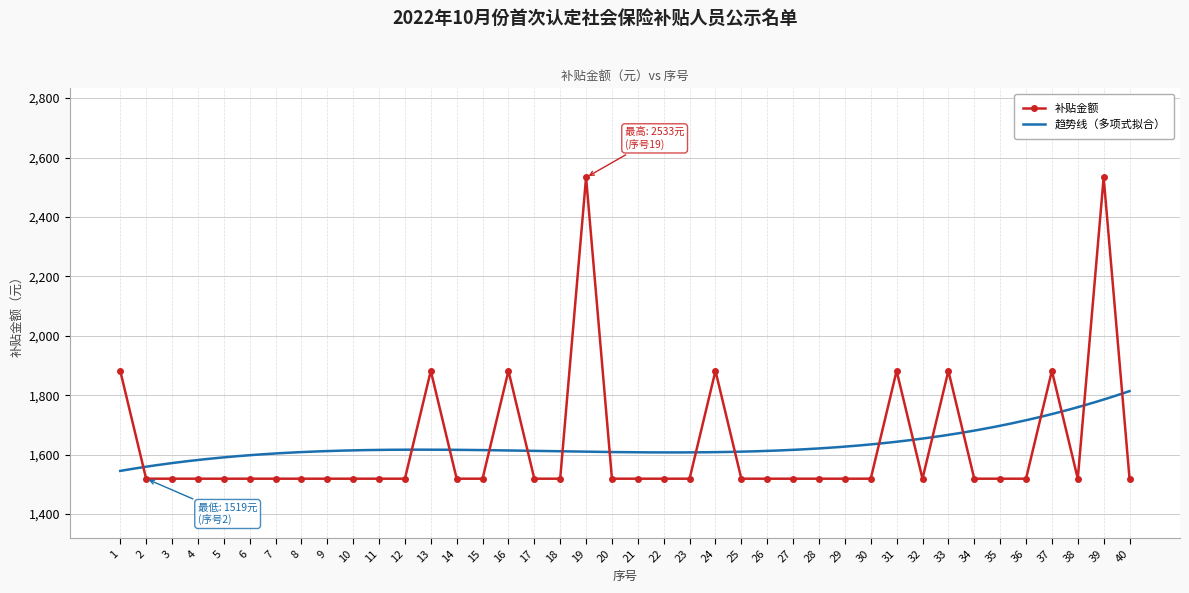

Where is the data nearest to the value 2026?

1